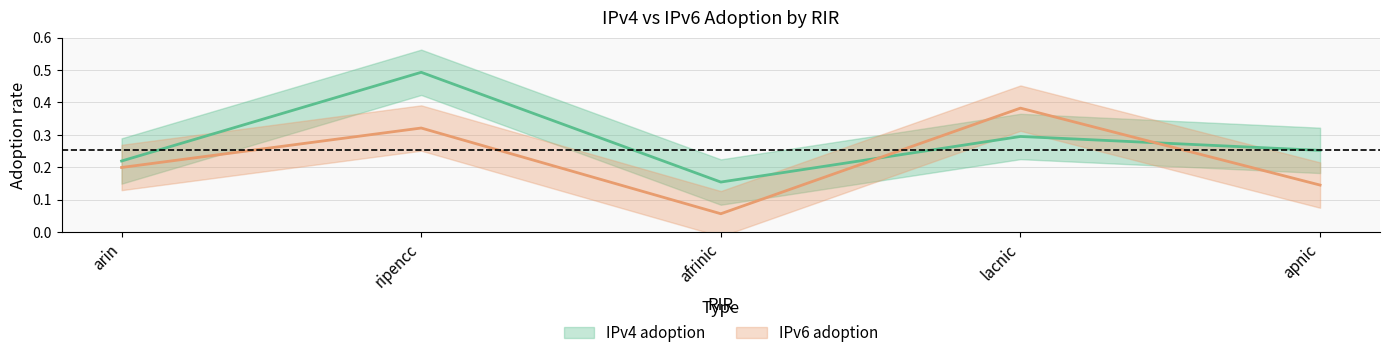

In IPv6 adoption, how many points are higher than both neighbors (excluding endpoints)?

2